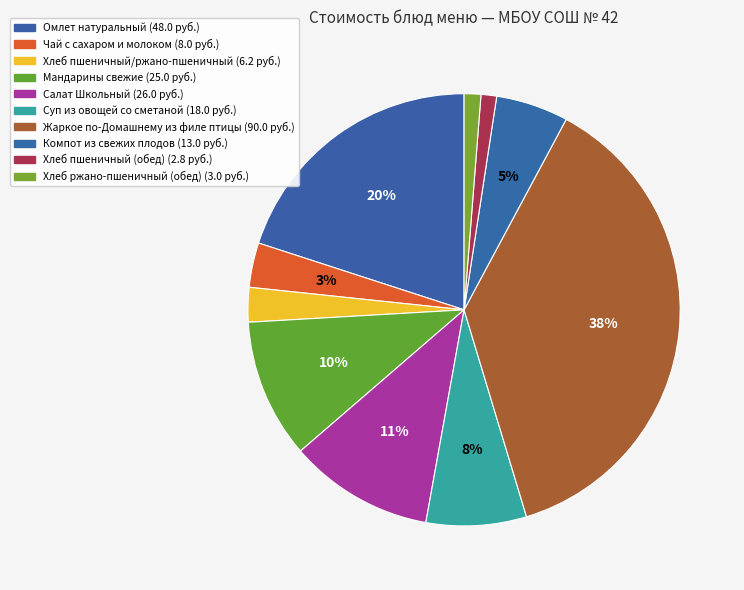

Is it true that Омлет натуральный is 20% of the pie?

True